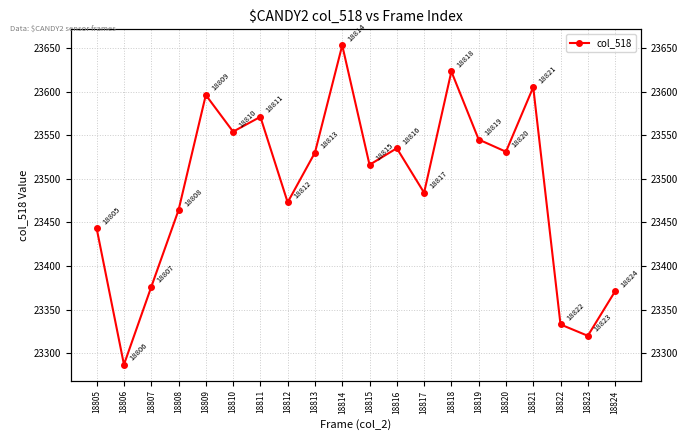

What is the difference between the second highest and second lowest values?

303